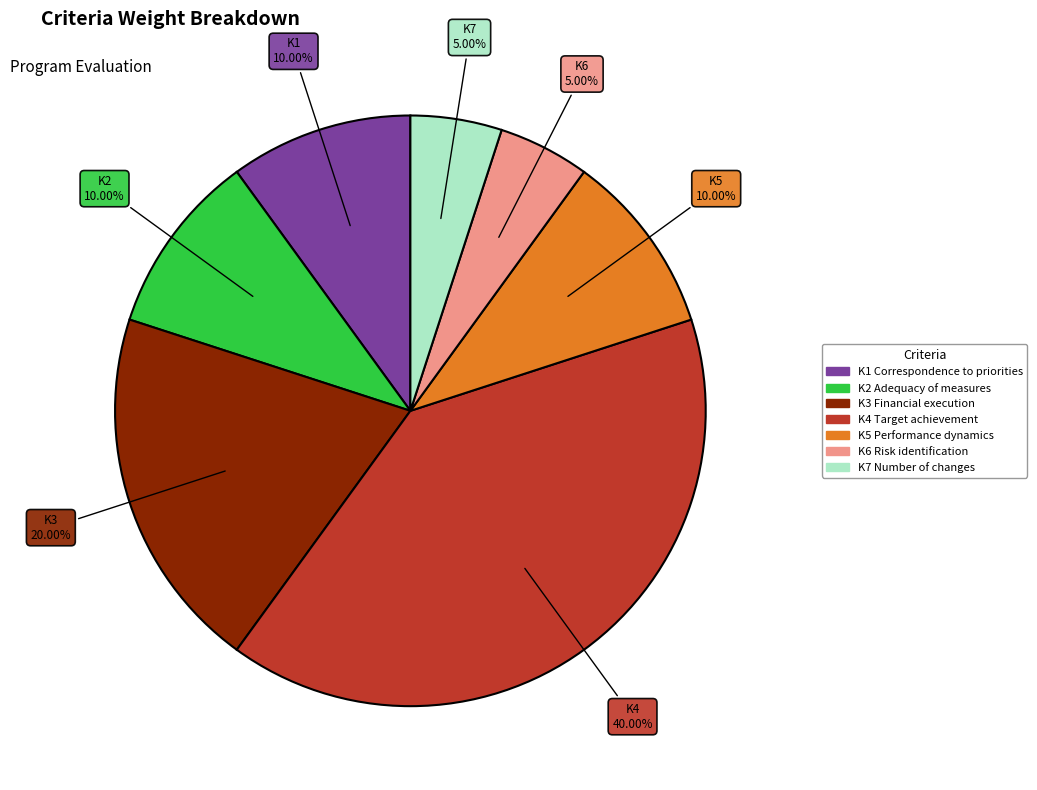

To the nearest percent, what percentage of the pie is K6?

5%